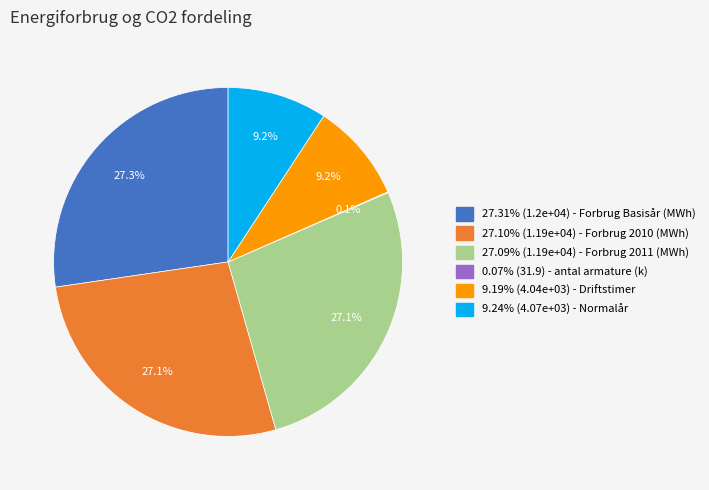

Combined, what portion of the pie is 27.09% (1.19e+04) - Forbrug 2011 (MWh) and 9.19% (4.04e+03) - Driftstimer?

36.3%